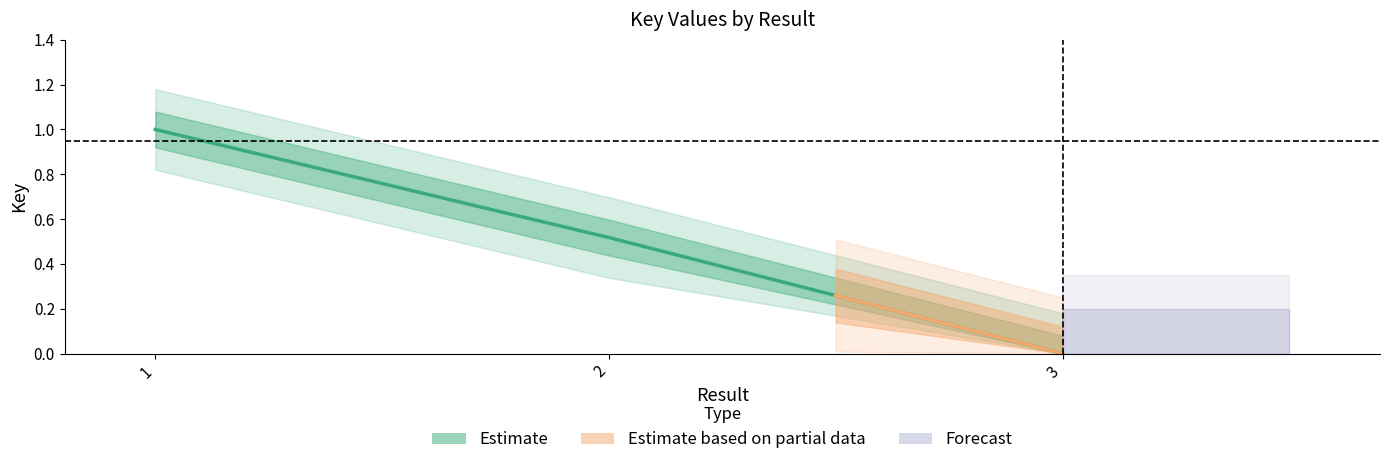

The value at 2 is 0.5. True or false?

True